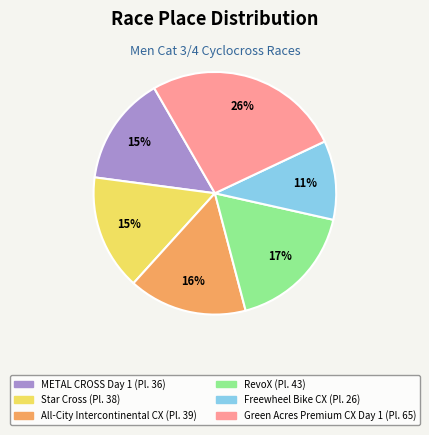

Which slice is the largest?

Green Acres Premium CX Day 1